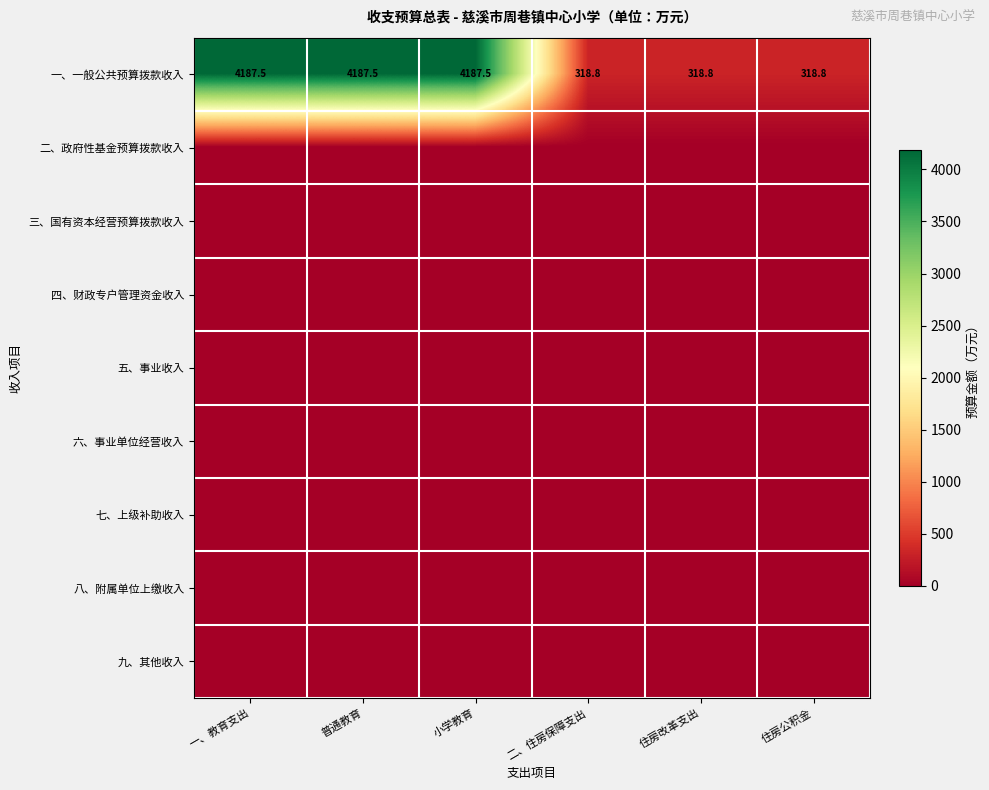

What is the sum of the 一、一般公共预算拨款收入 values at 二、住房保障支出 and 住房公积金?

637.6